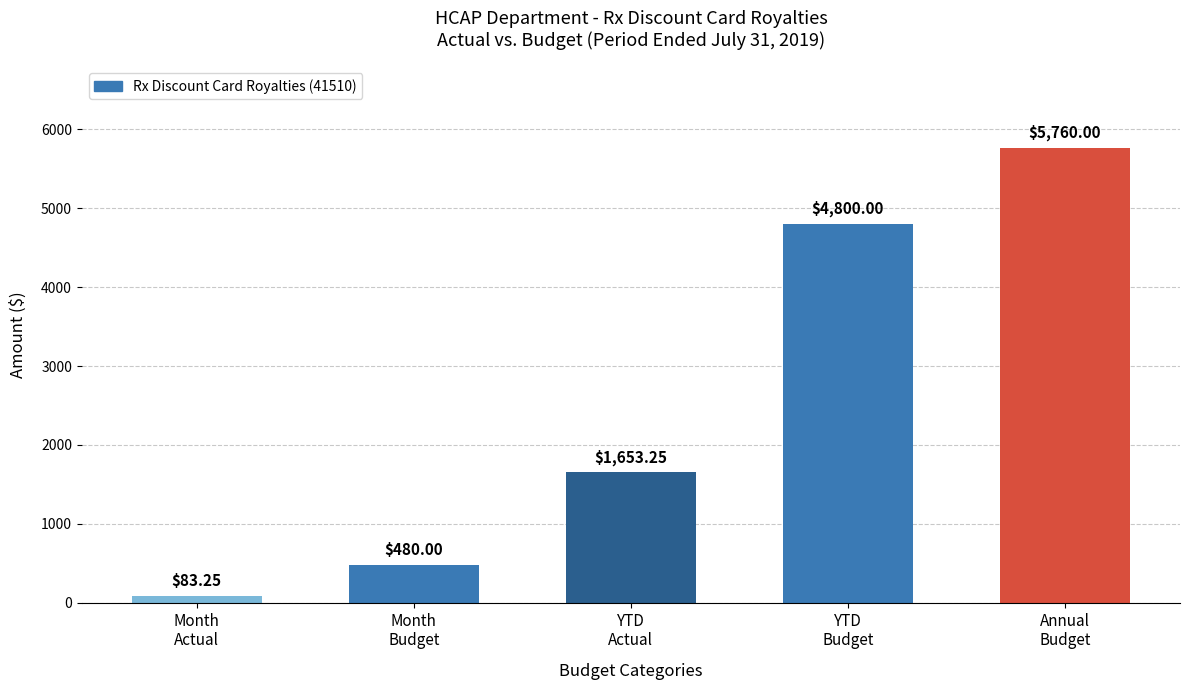

What is the maximum value shown in the chart?

5760.0